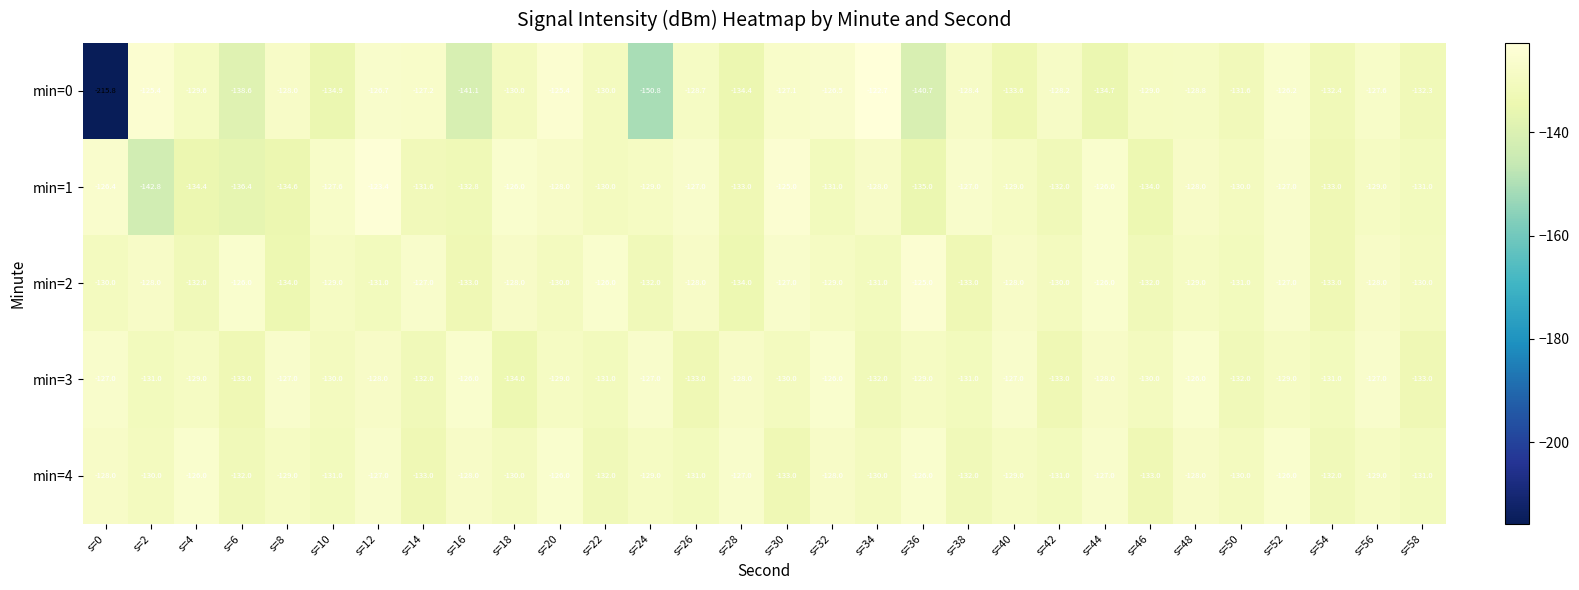

Which series has the largest total across all categories?

min=4